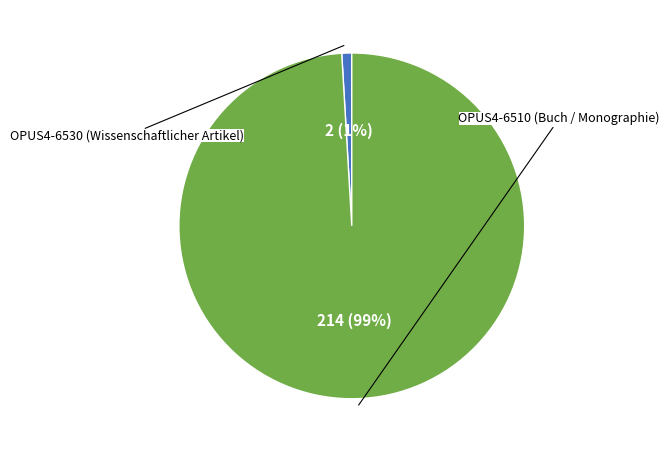

Is there any slice that represents more than half of the pie?

Yes